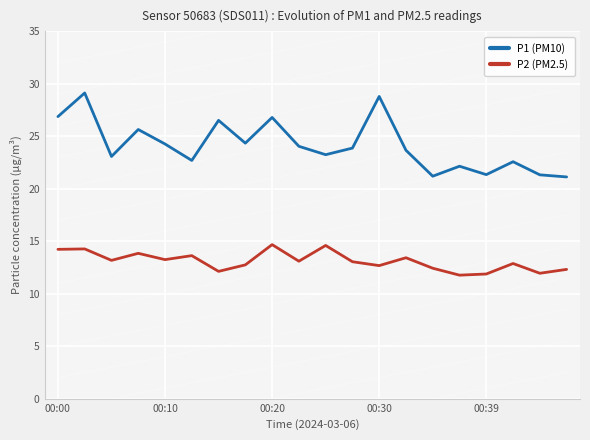

Which series has the largest total across all categories?

P1 (PM10)